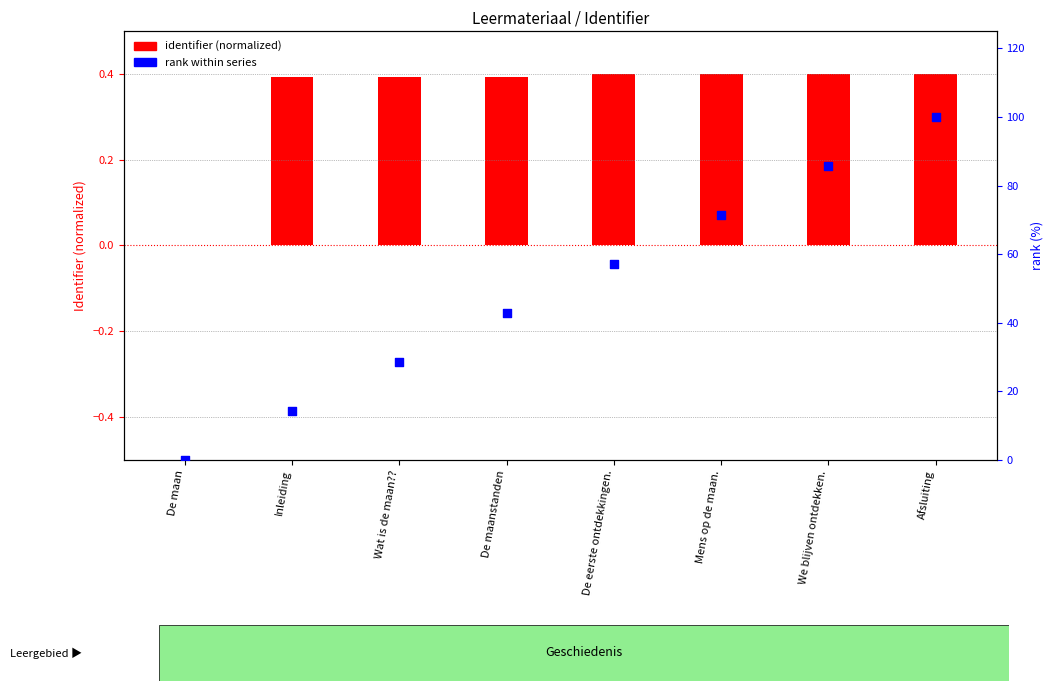

At which category is the sum across all series the highest?

Afsluiting